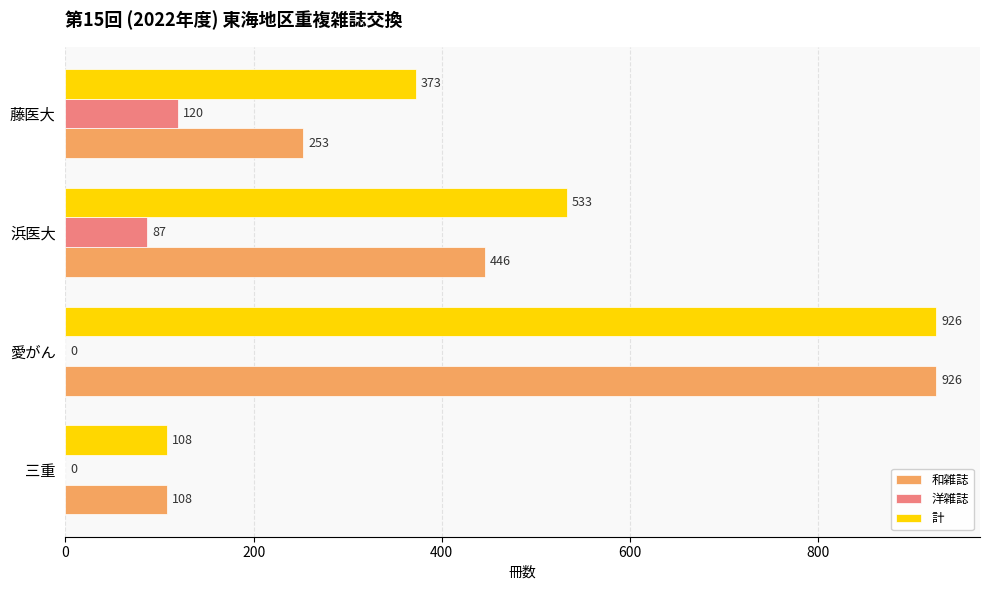

How many categories are shown in the chart?

4